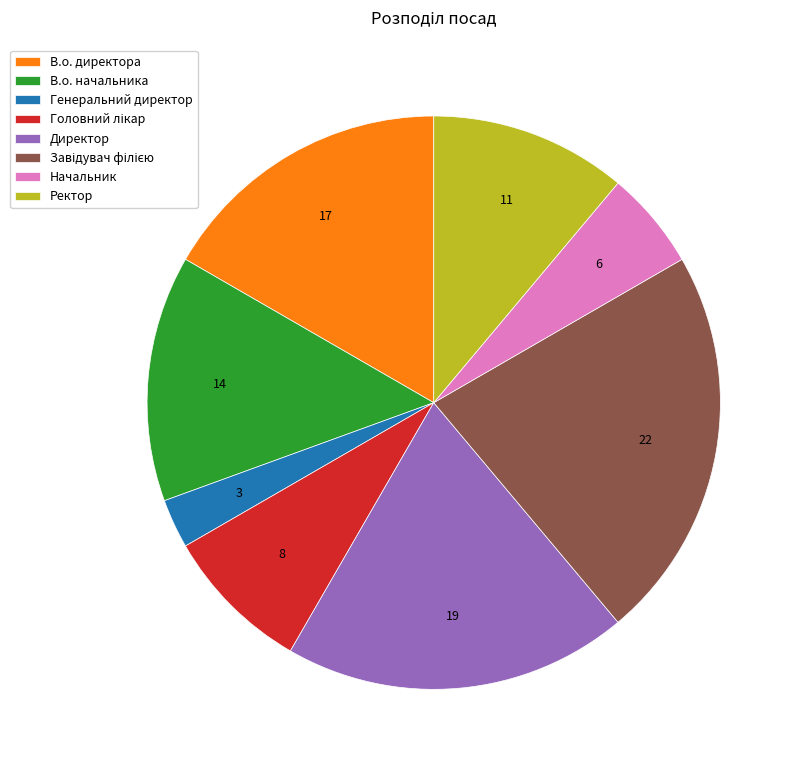

Is Генеральний директор the majority of the pie?

No